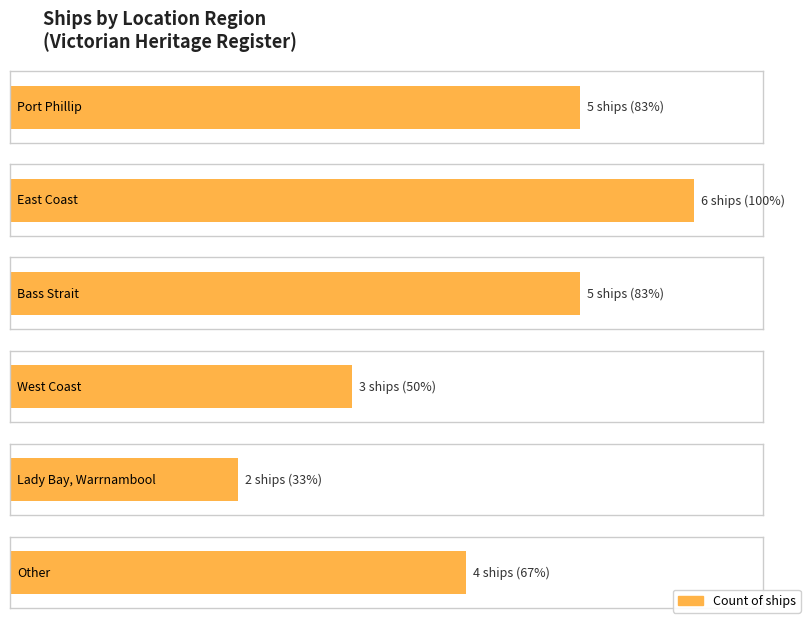

List the labels in order of value, largest first.

East Coast, Port Phillip, Bass Strait, Other, West Coast, Lady Bay